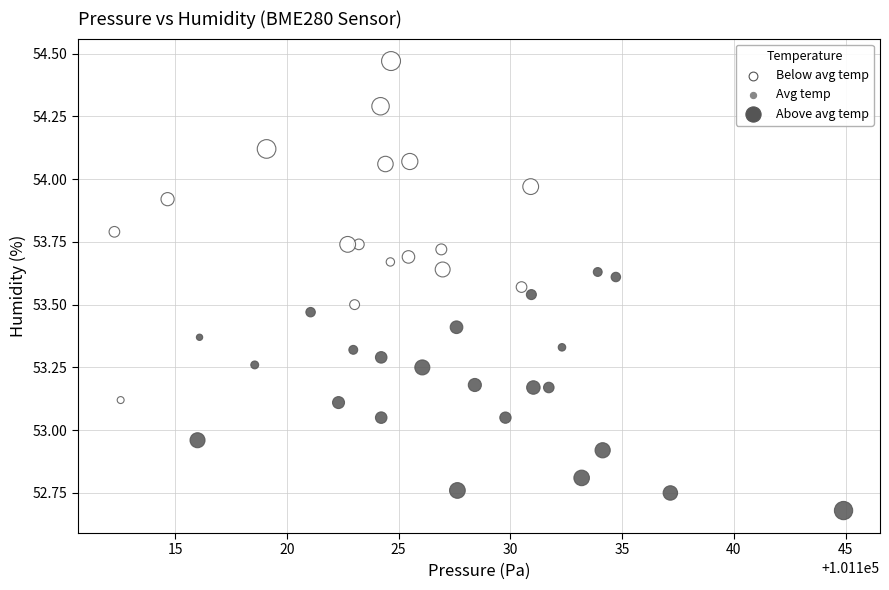

What is the range of X values (max minus min)?

32.6